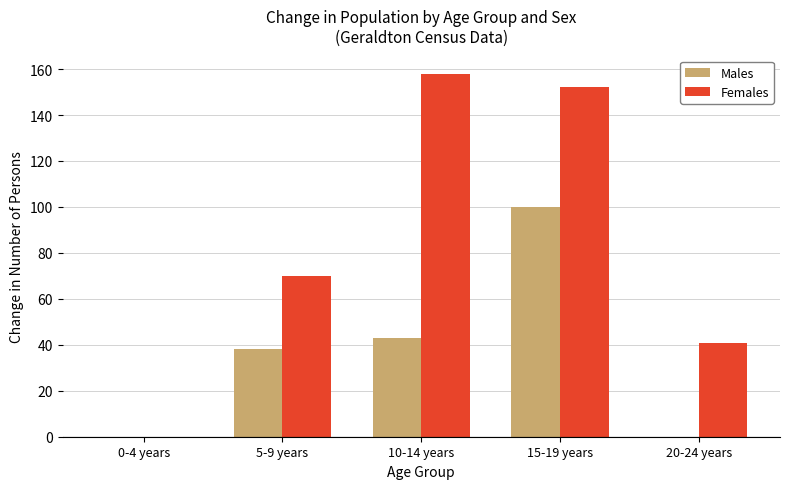

True or false: Males has a value of -43 at 0-4 years.

False